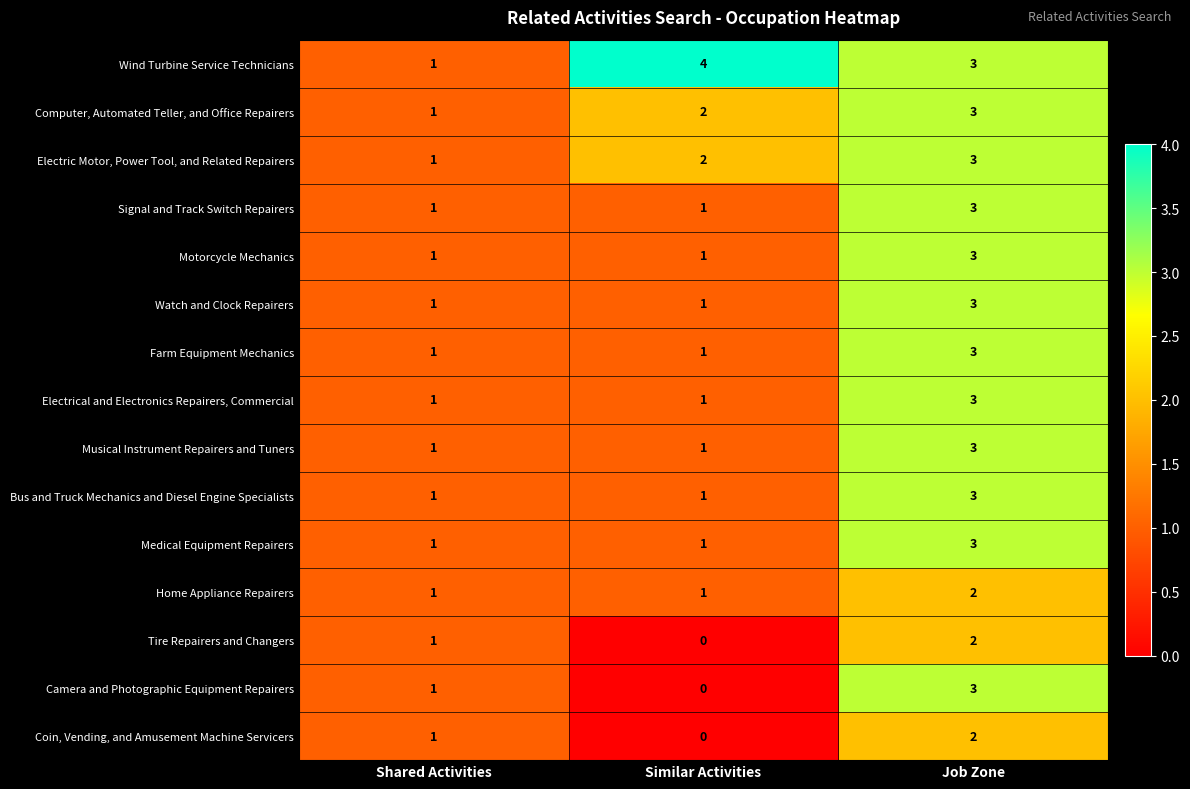

Between Shared Activities and Similar Activities, which series saw the biggest shift?

Wind Turbine Service Technicians